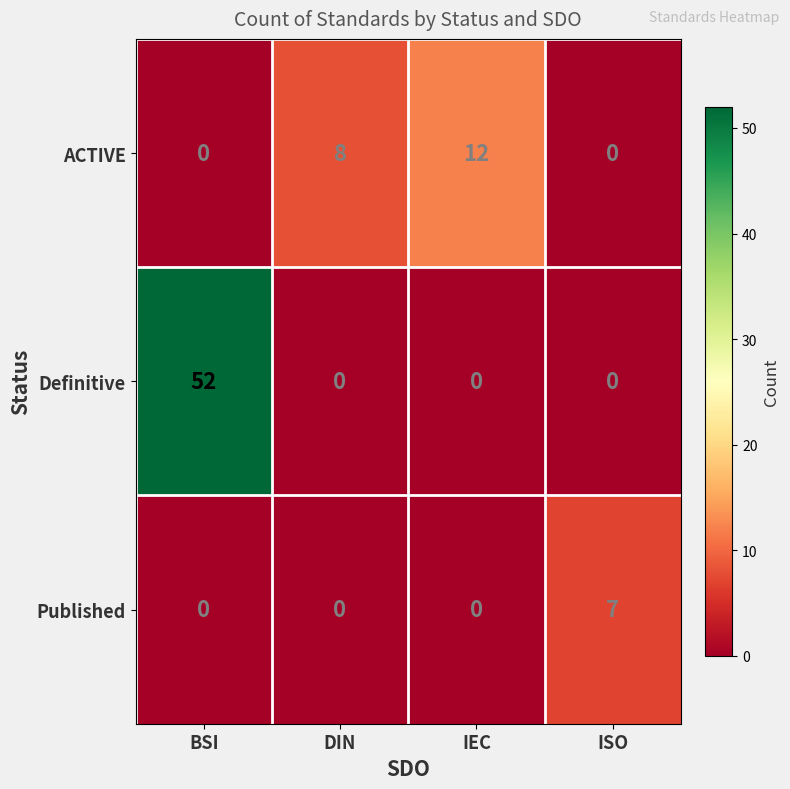

Which series has the largest total across all categories?

Definitive